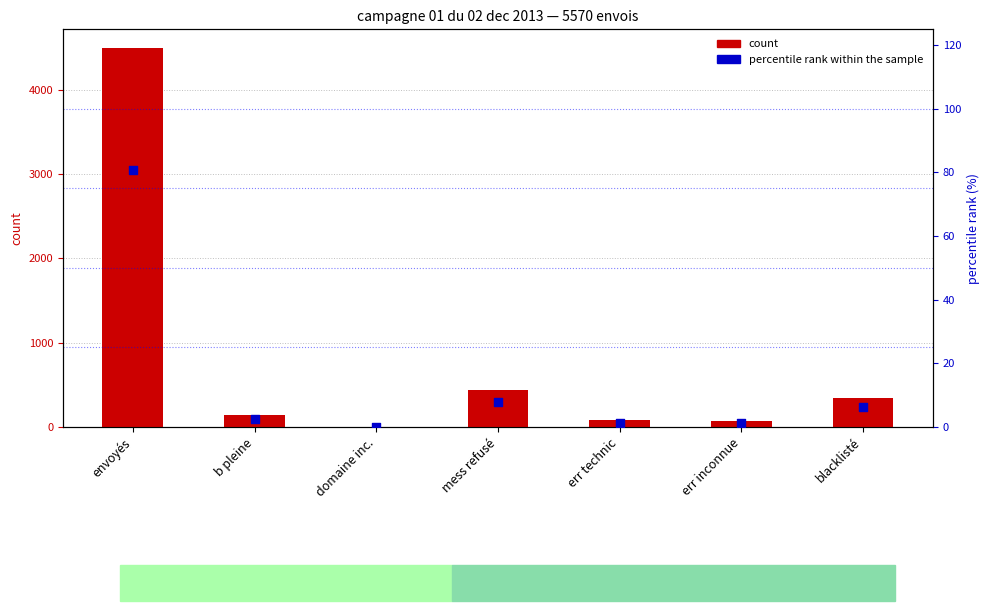

Which series has the largest total across all categories?

count